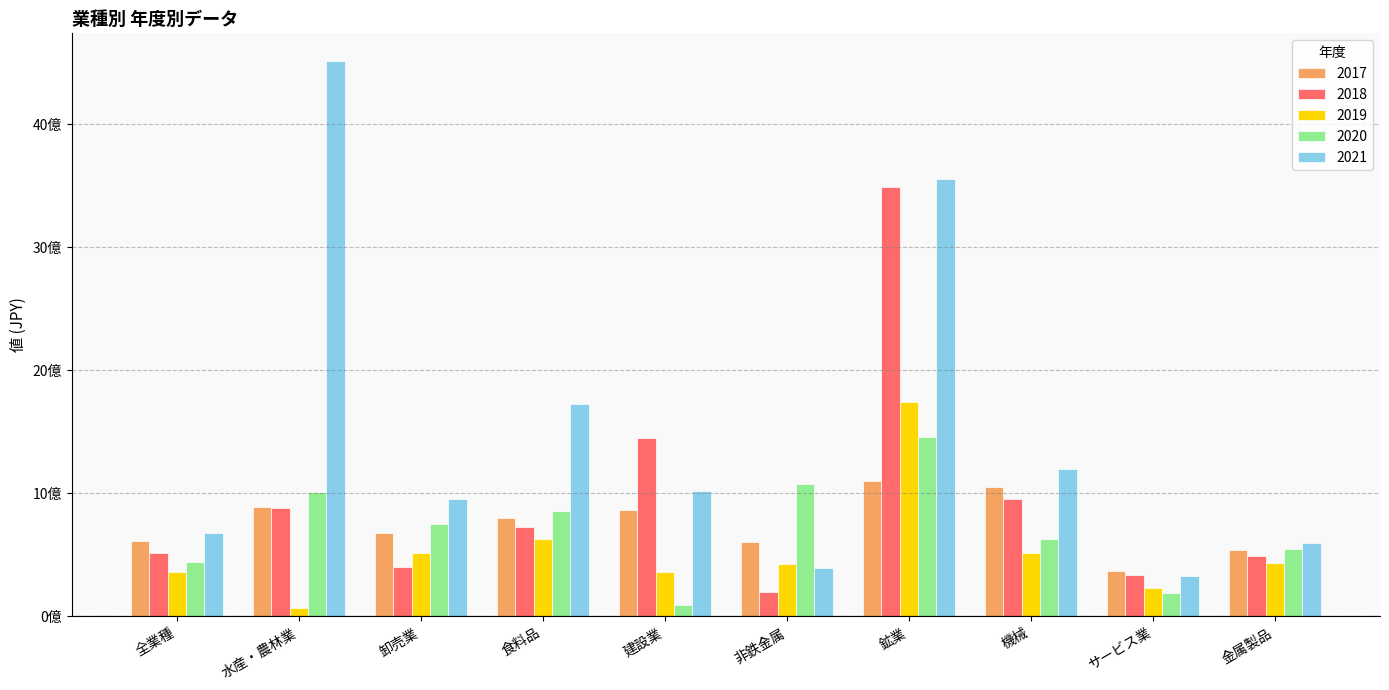

The 2018 series shows 883750000 at 水産・農林業. True or false?

True